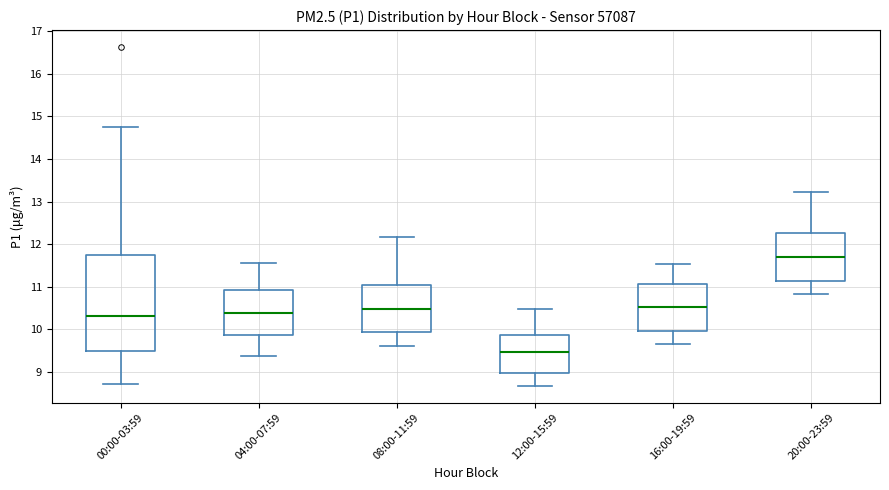

Reading left to right, read every box against the y-axis: the position of its median line, the range the box covers, and the ends of its whiskers. The values are not printed on the chart, so give them approximately, as read against the axis.

00:00-03:59: median 10.3, box 9.5 to 11.8, whiskers 8.7 to 14.8
04:00-07:59: median 10.4, box 9.9 to 10.9, whiskers 9.4 to 11.6
08:00-11:59: median 10.5, box 9.9 to 11.0, whiskers 9.6 to 12.2
12:00-15:59: median 9.5, box 9.0 to 9.9, whiskers 8.7 to 10.5
16:00-19:59: median 10.5, box 10.0 to 11.1, whiskers 9.7 to 11.5
20:00-23:59: median 11.7, box 11.1 to 12.3, whiskers 10.8 to 13.2